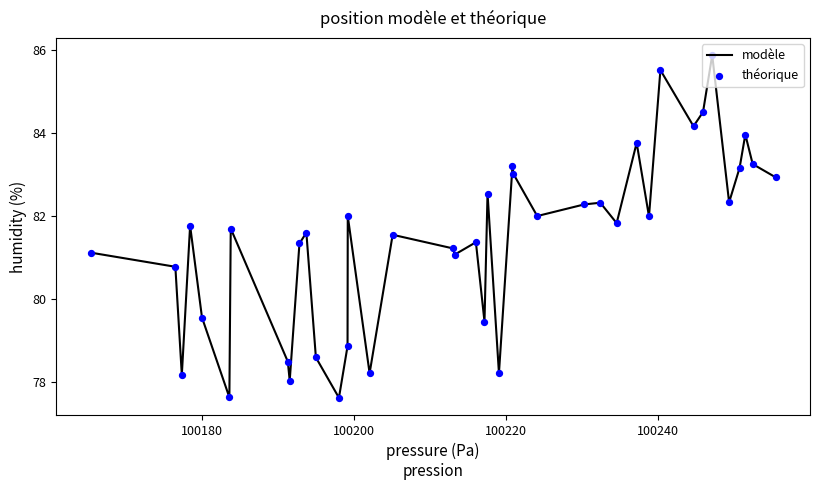

What is the minimum value shown in the chart?

77.6